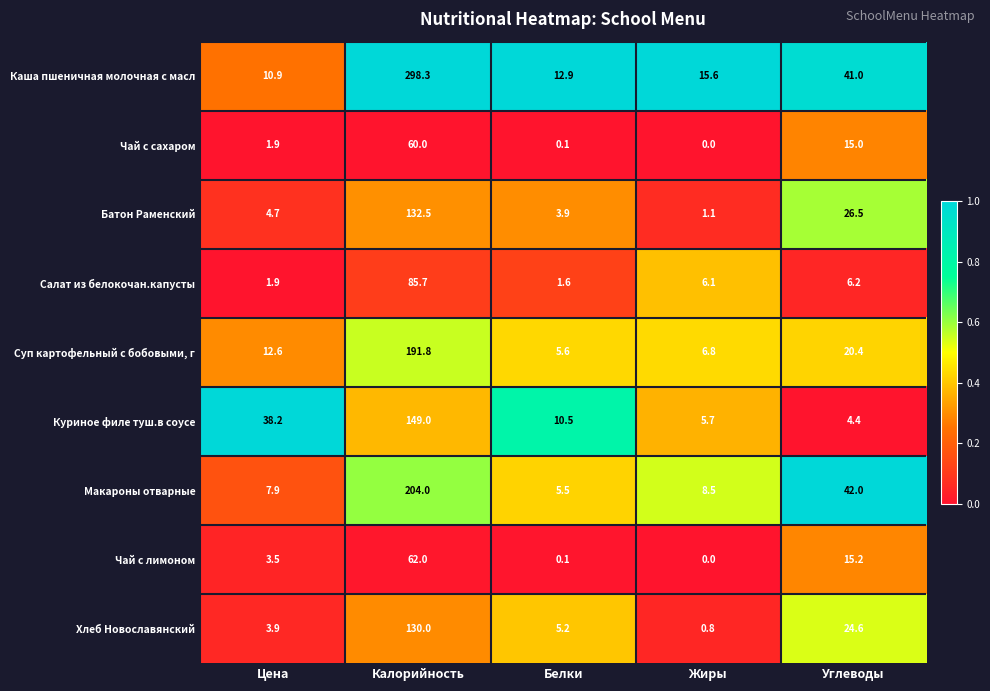

Where is Хлеб Новославянский nearest to the value 65?

Углеводы